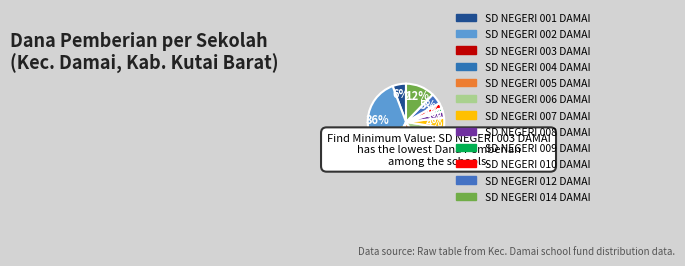

True or false: SD NEGERI 002 DAMAI accounts for 36% of the total.

True